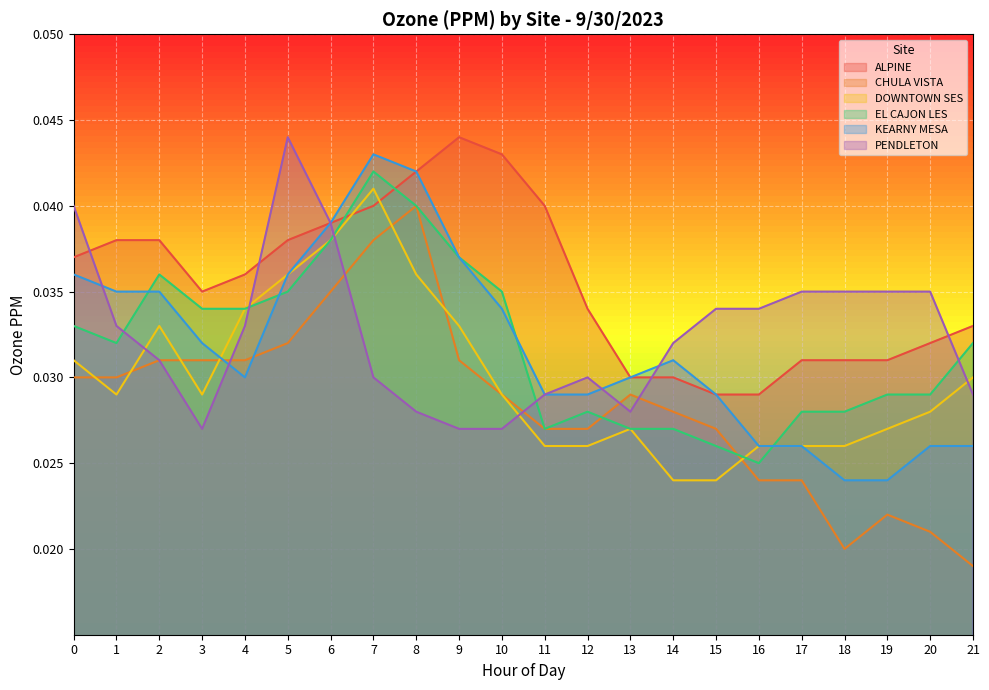

At which label is EL CAJON LES closest to 0?

16